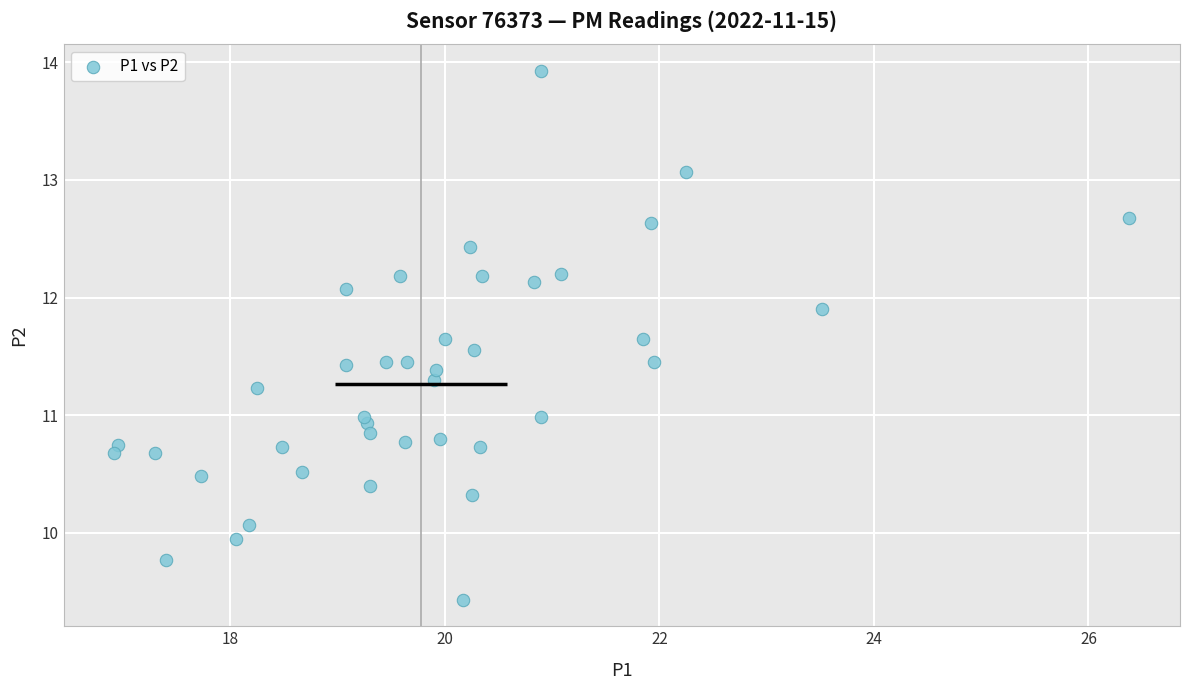

What is the range of X values (max minus min)?

9.5